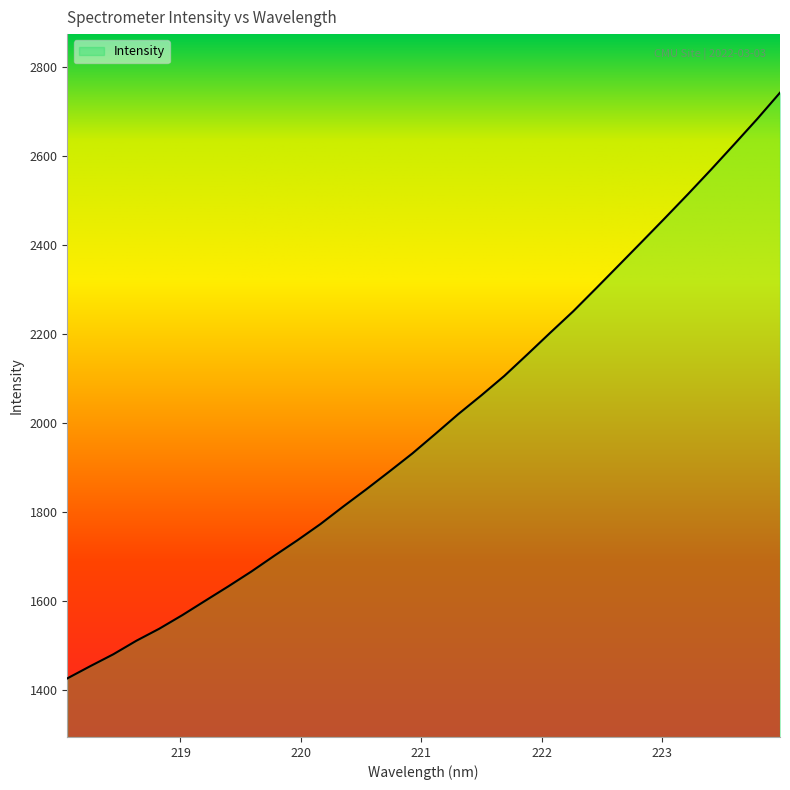

What is the greatest value displayed?

2741.6